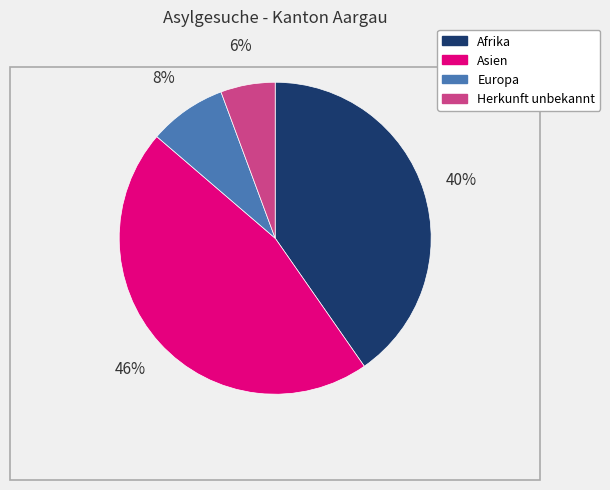

Between Asien and Europa, which is larger?

Asien